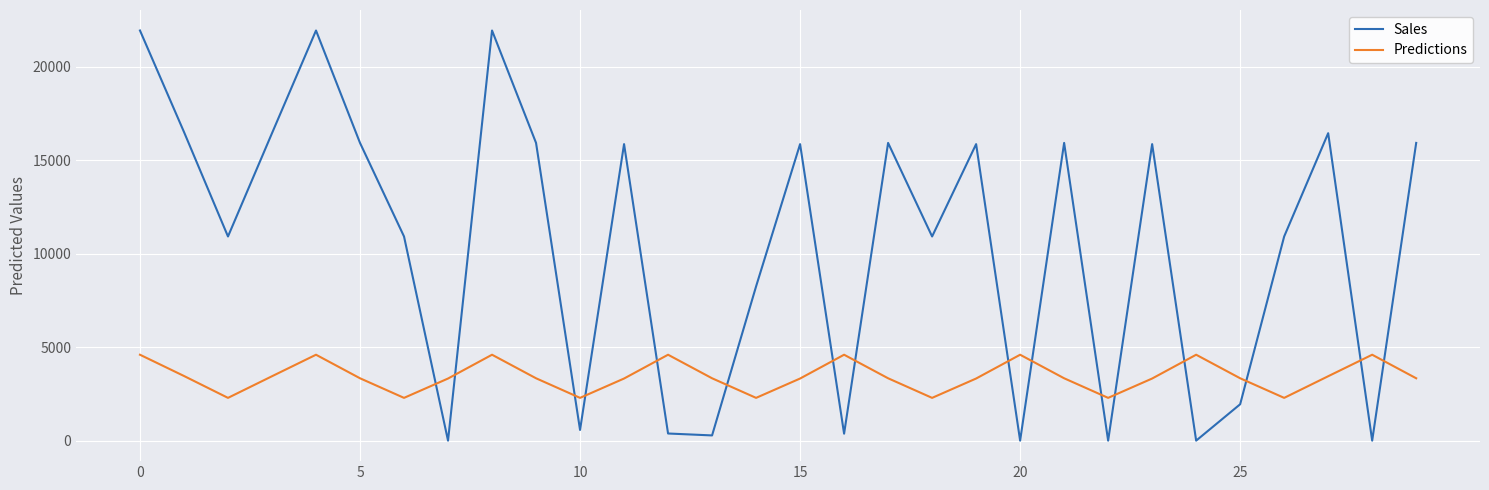

Count the number of categories in the chart.

30